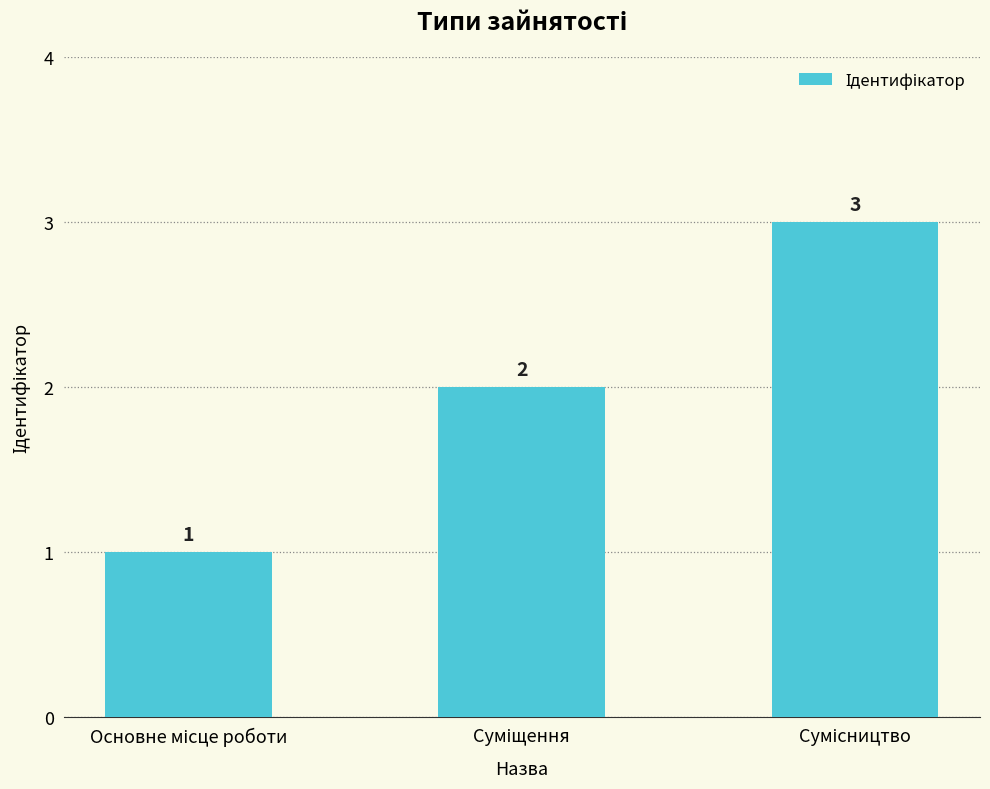

What is the greatest value displayed?

3